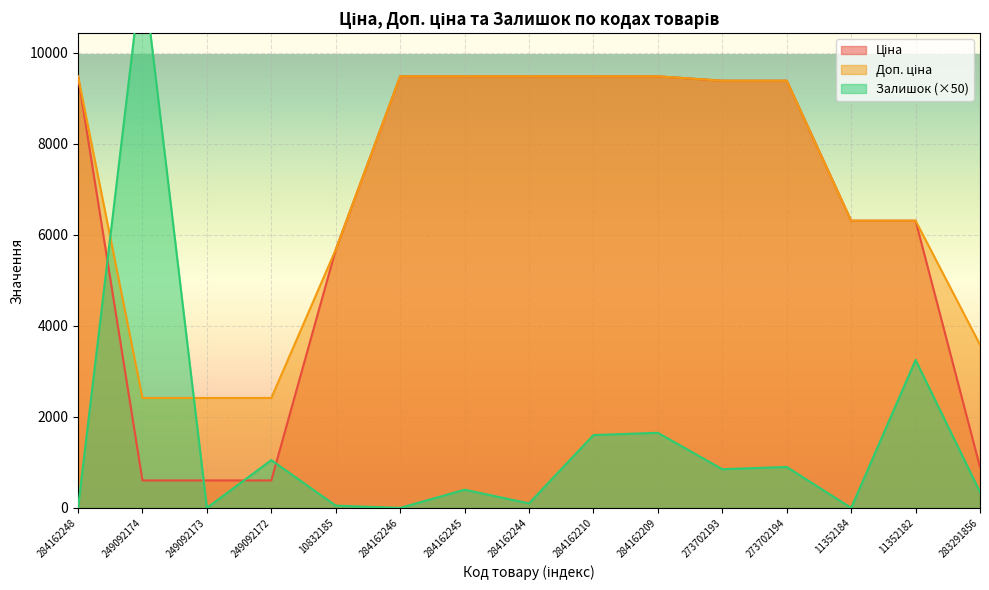

What is the difference between the second highest and second lowest values in the Залишок series?

3250.0